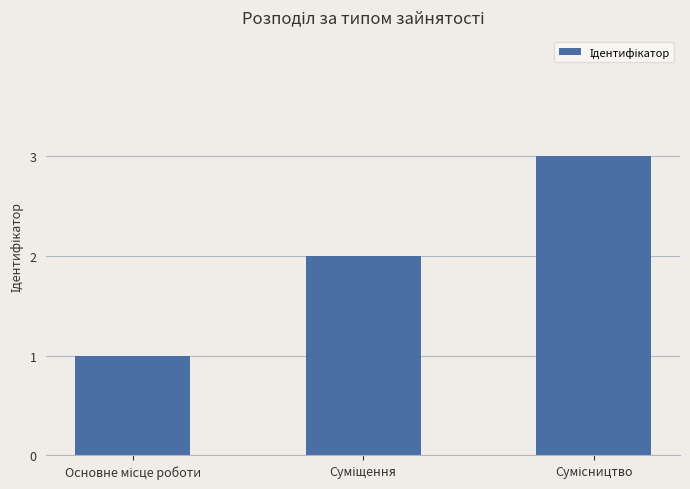

What is the value of the 1st bar from the left?

1